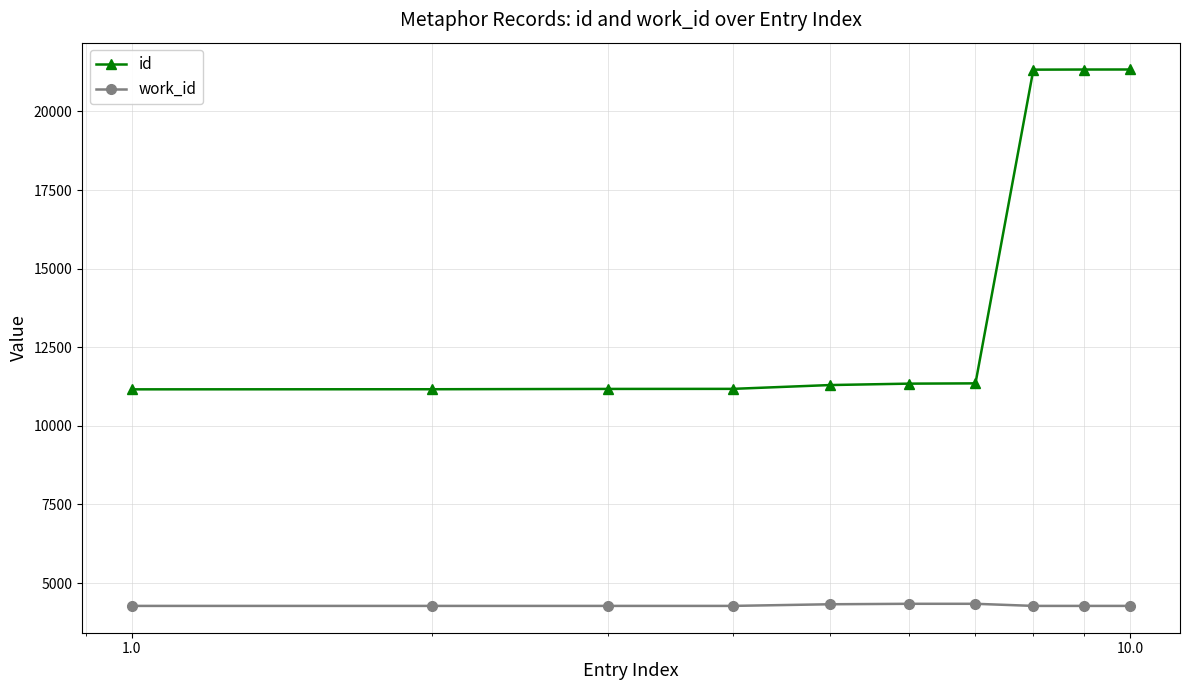

What is the highest value of the id series?

21333